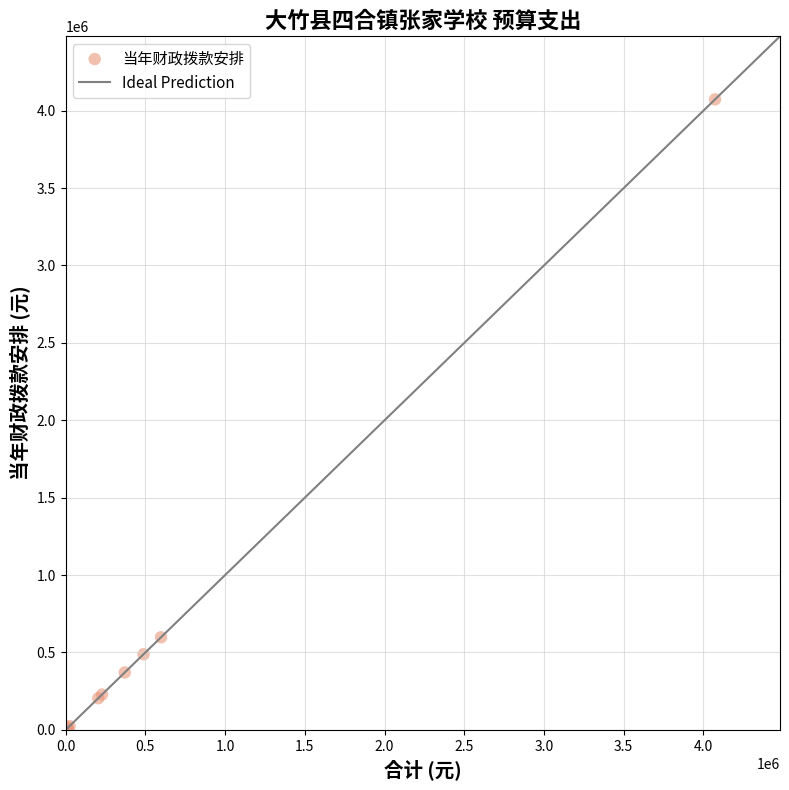

What Y value in the scatter plot is closest to 2036339?

598029